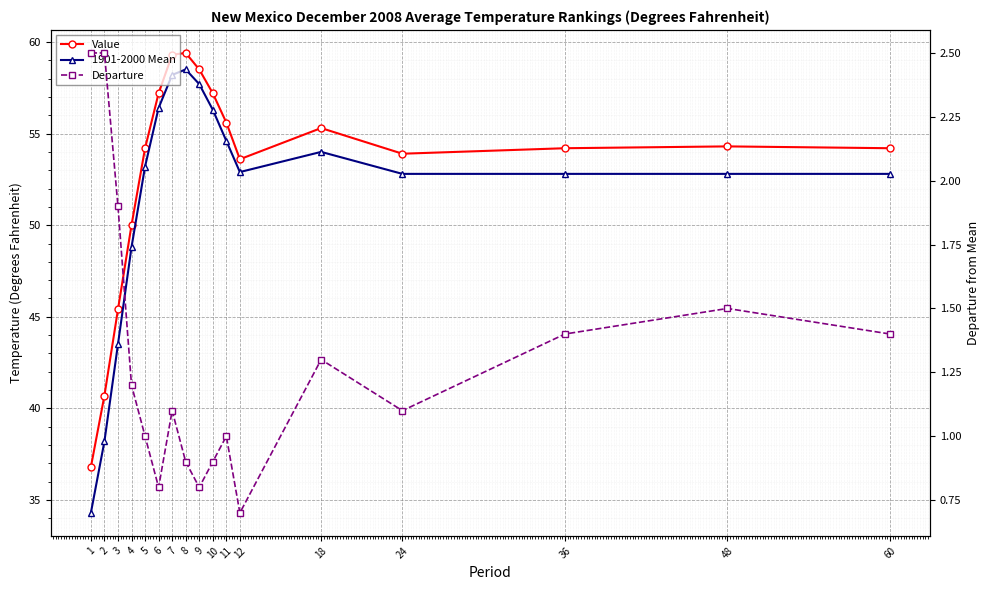

True or false: Departure and Value cross at least once.

False